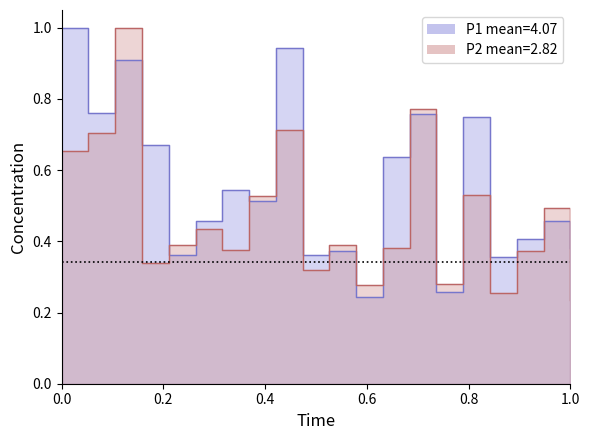

Read the P1 value at 00:51.

0.4